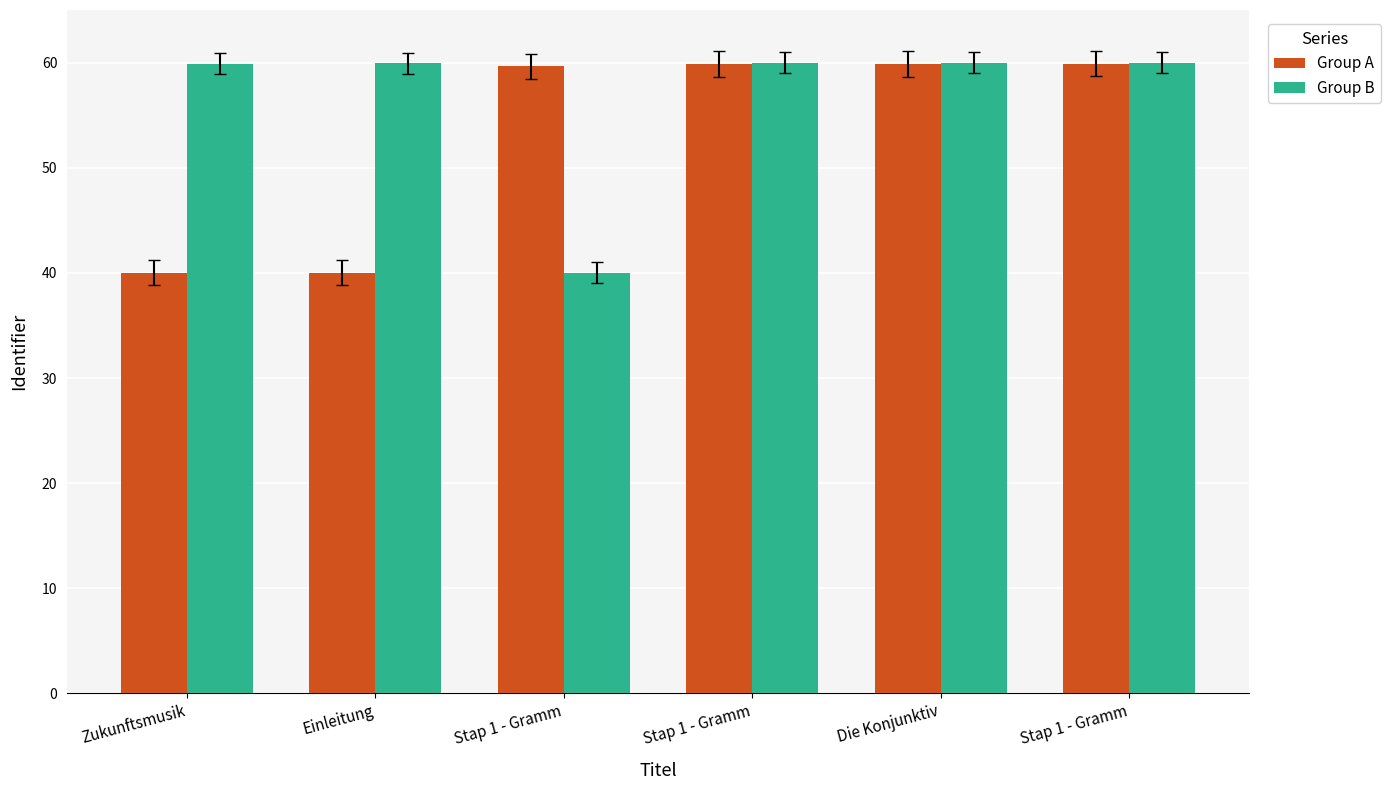

What are all the series names shown in the legend?

Group A, Group B